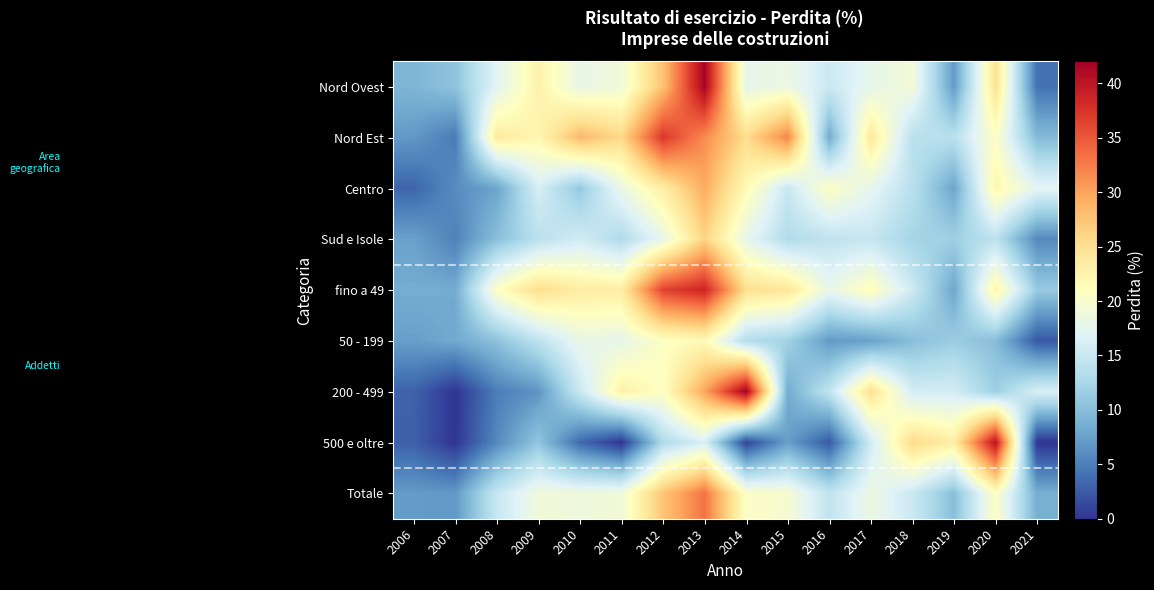

Which series has the largest total across all categories?

fino a 49